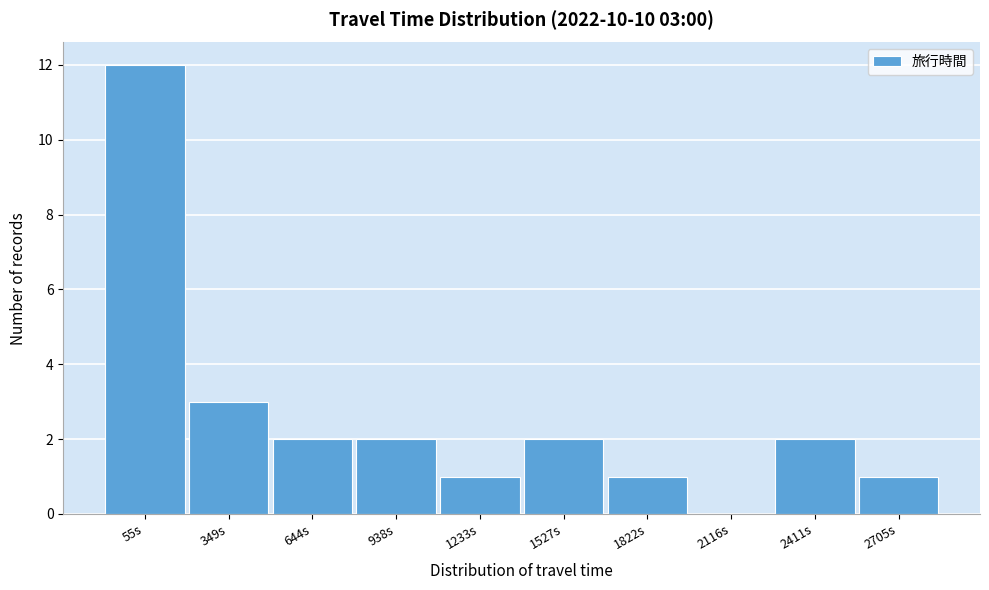

Reading right to left, extract all data points from this chart.

2705s=1	2411s=2	2116s=0	1822s=1	1527s=2	1233s=1	938s=2	644s=2	349s=3	55s=12